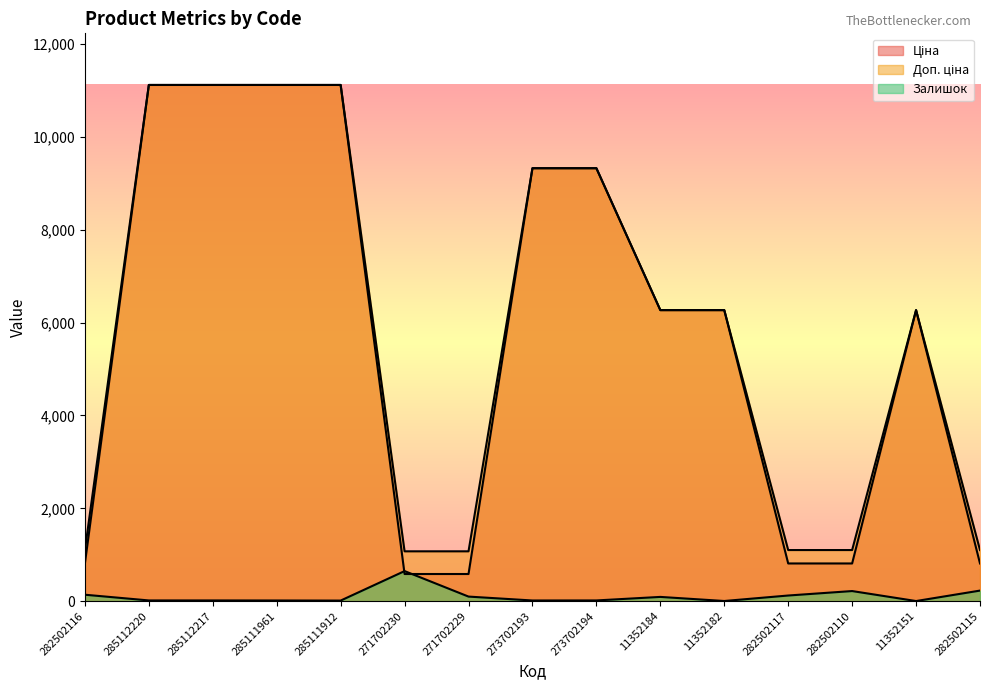

Which series has the largest range (max minus min)?

Ціна